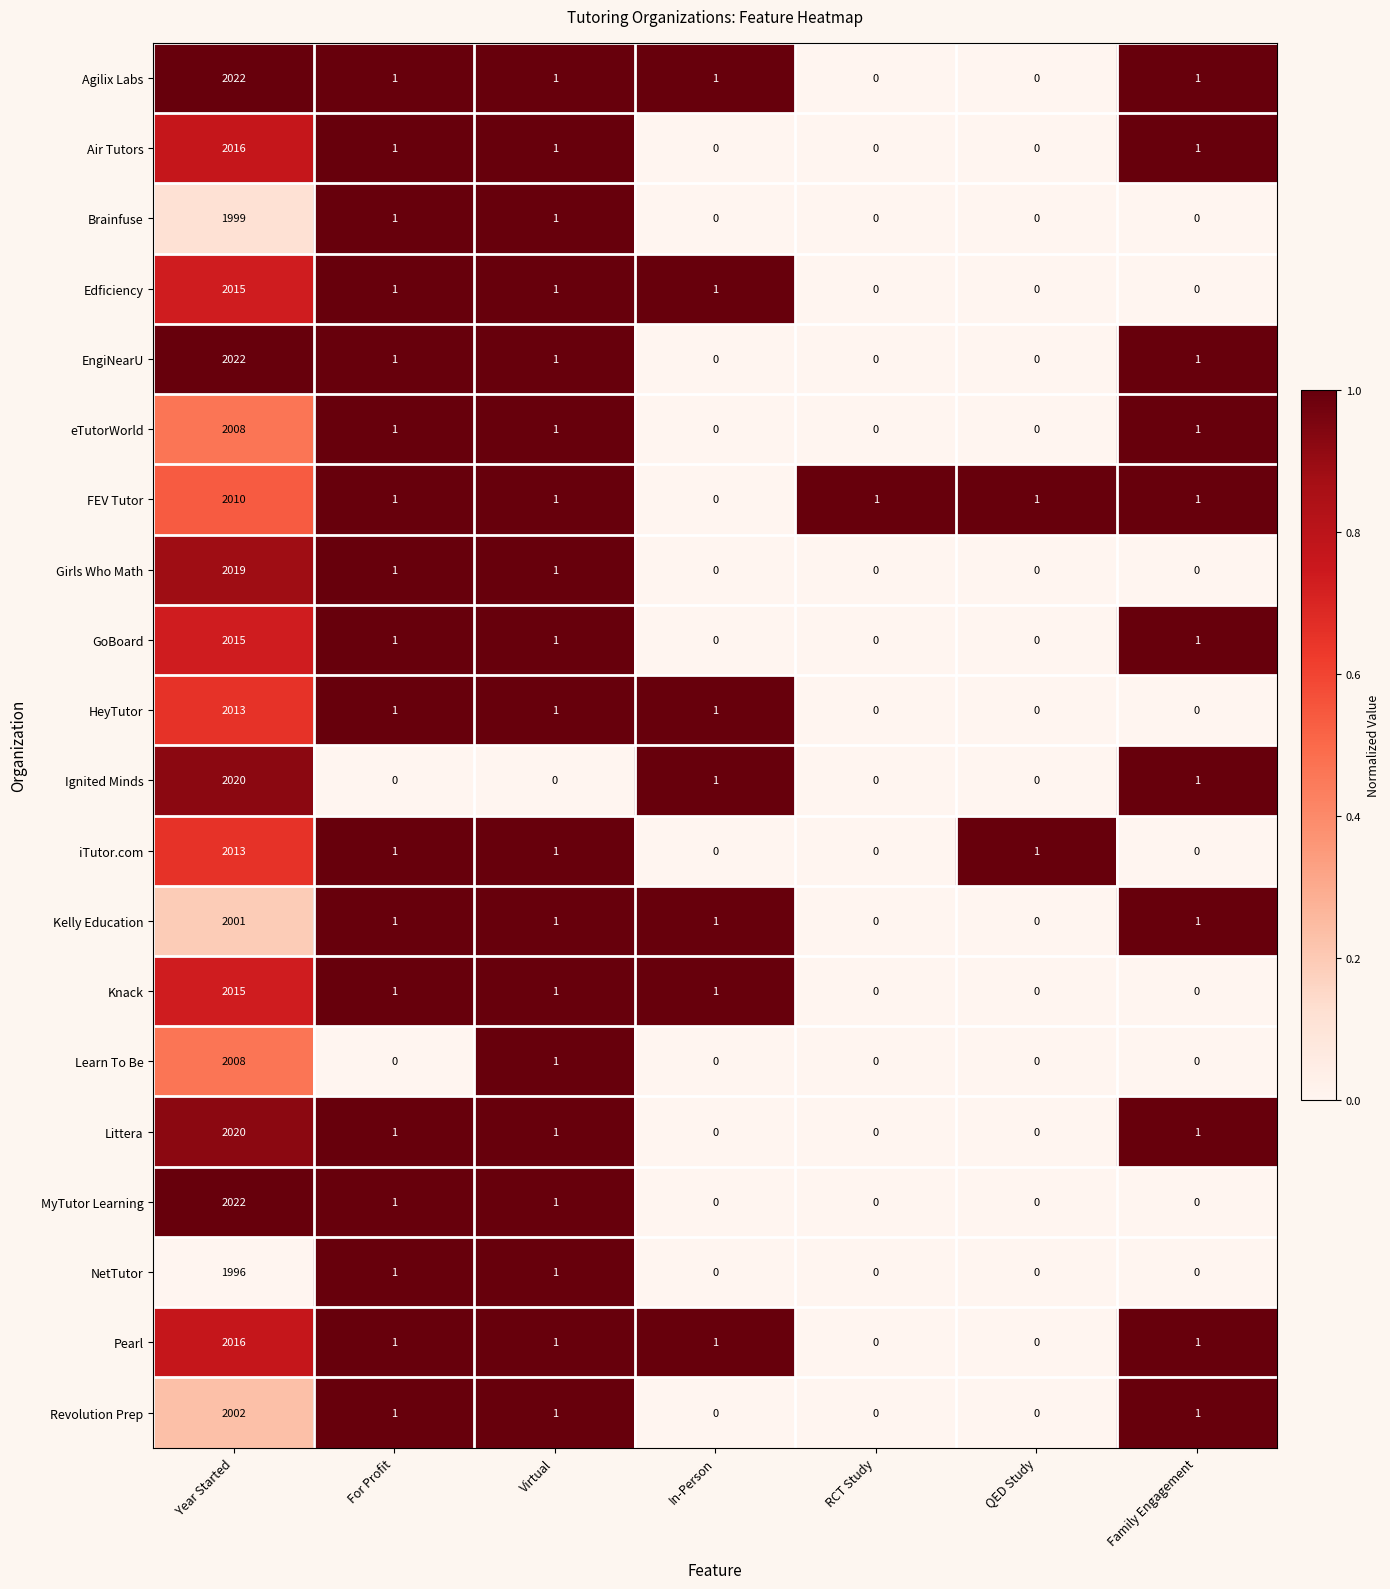

What is the average value of the HeyTutor series?

288